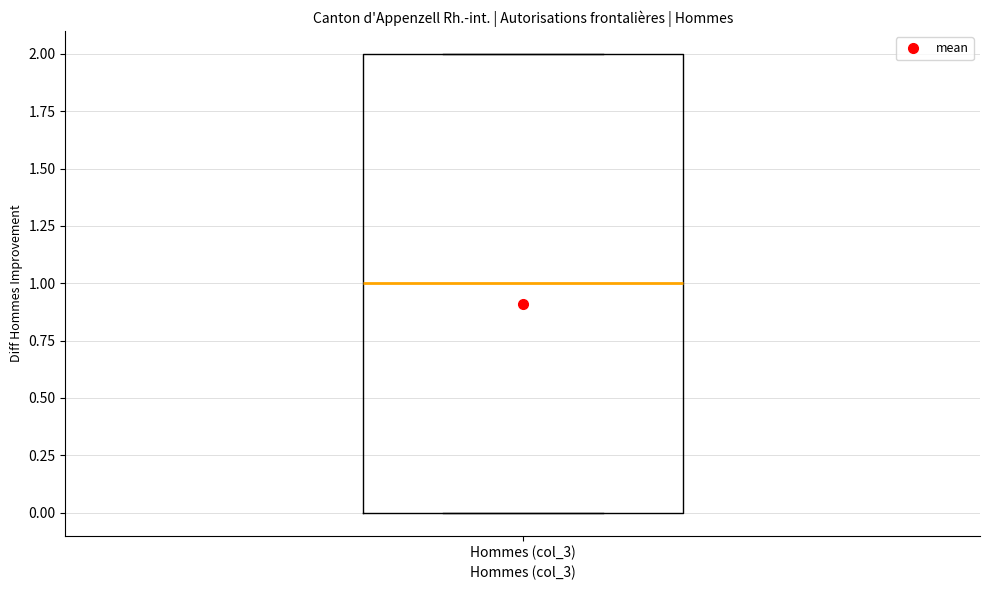

Transcribe this box plot: give where the median line is, the range the box spans, and where the two whiskers end, as read against the y-axis. The values are not printed on the chart, so give them approximately, as read against the axis.

median 1, box 0 to 2, whiskers 0 to 2